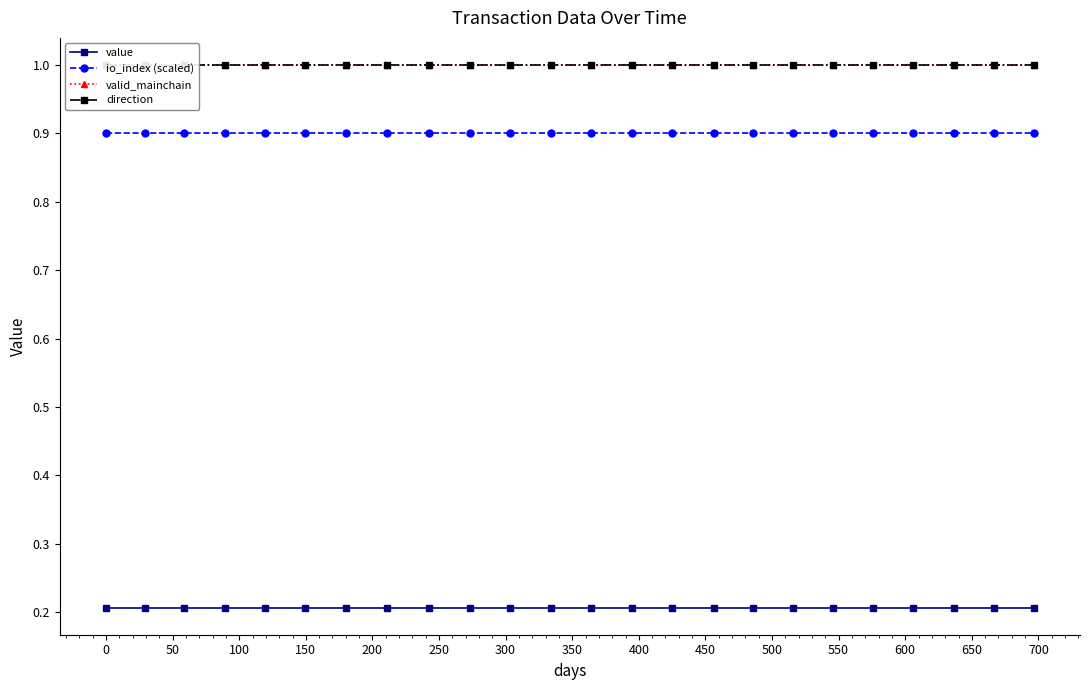

What is the value of the value point at the 21st from the left?

0.2